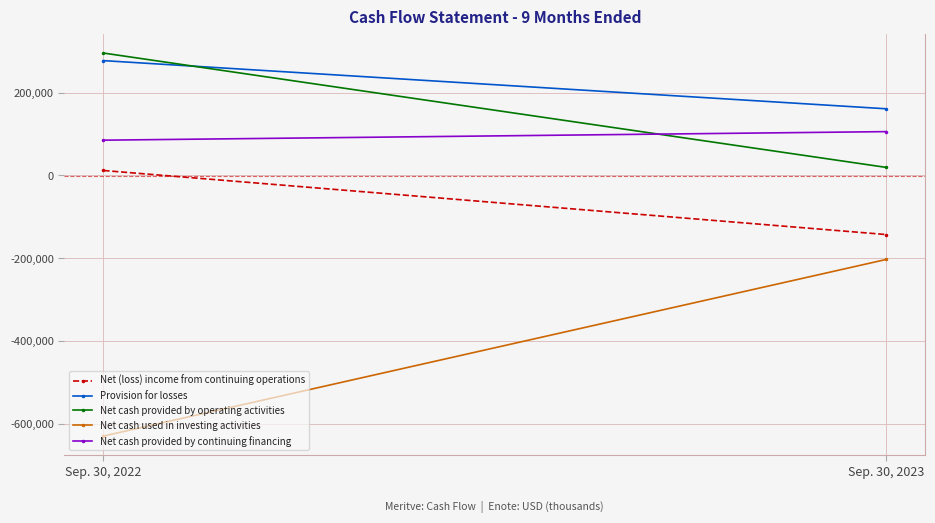

Where is Net cash provided by continuing financing nearest to the value 95632?

Sep. 30, 2022